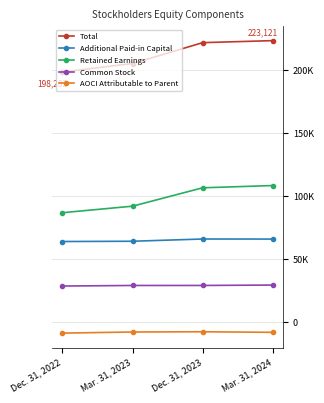

Where does the Additional Paid-in Capital series first go above 65940?

Dec. 31, 2023